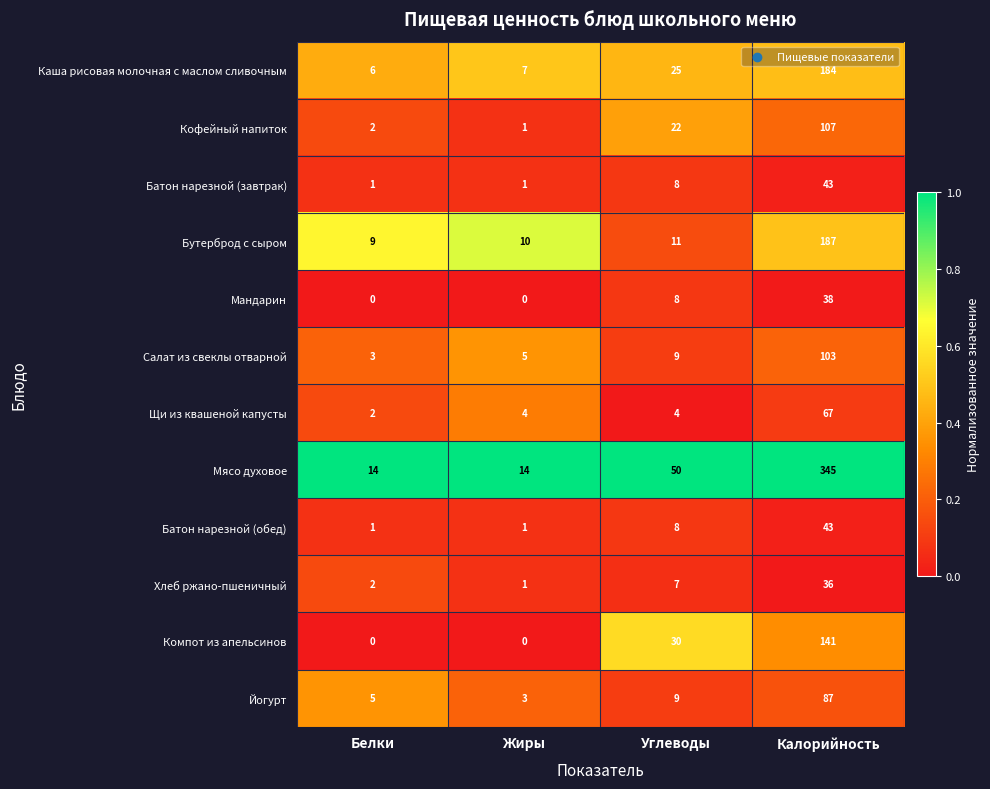

What is the average value of the Мандарин series?

12